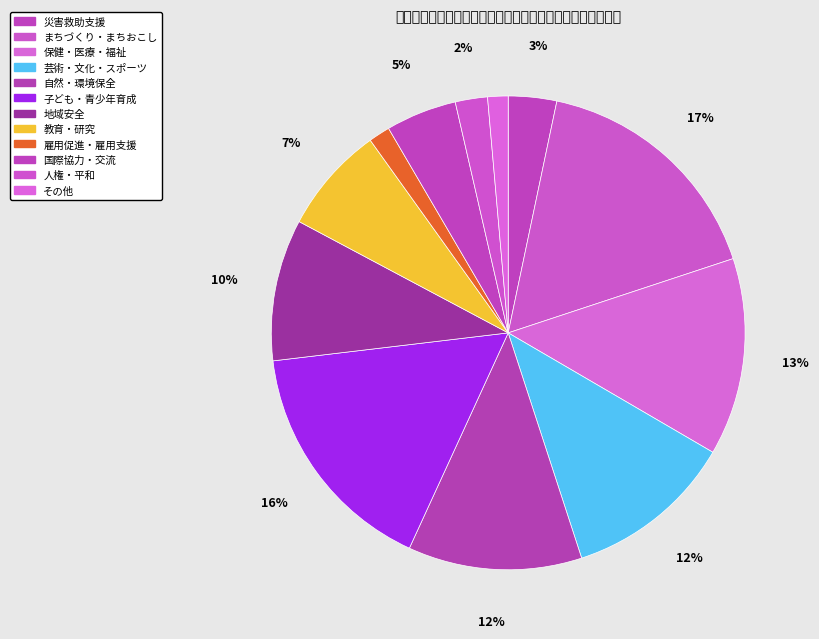

How many slices are in this pie chart?

12